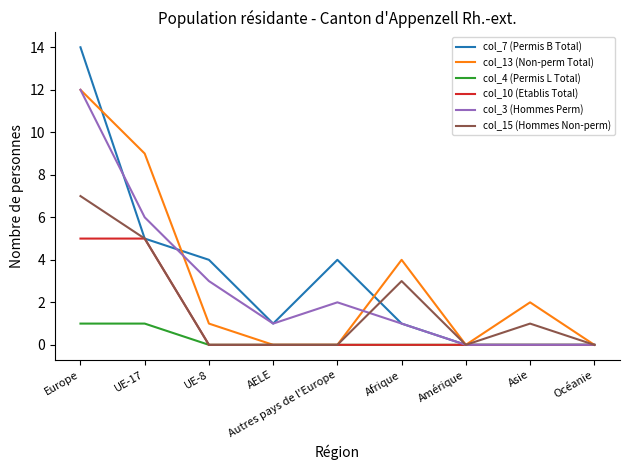

Is the value of col_3 (Hommes Perm) at Autres pays de l'Europe greater than the value of col_4 (Permis L Total) at Afrique?

Yes